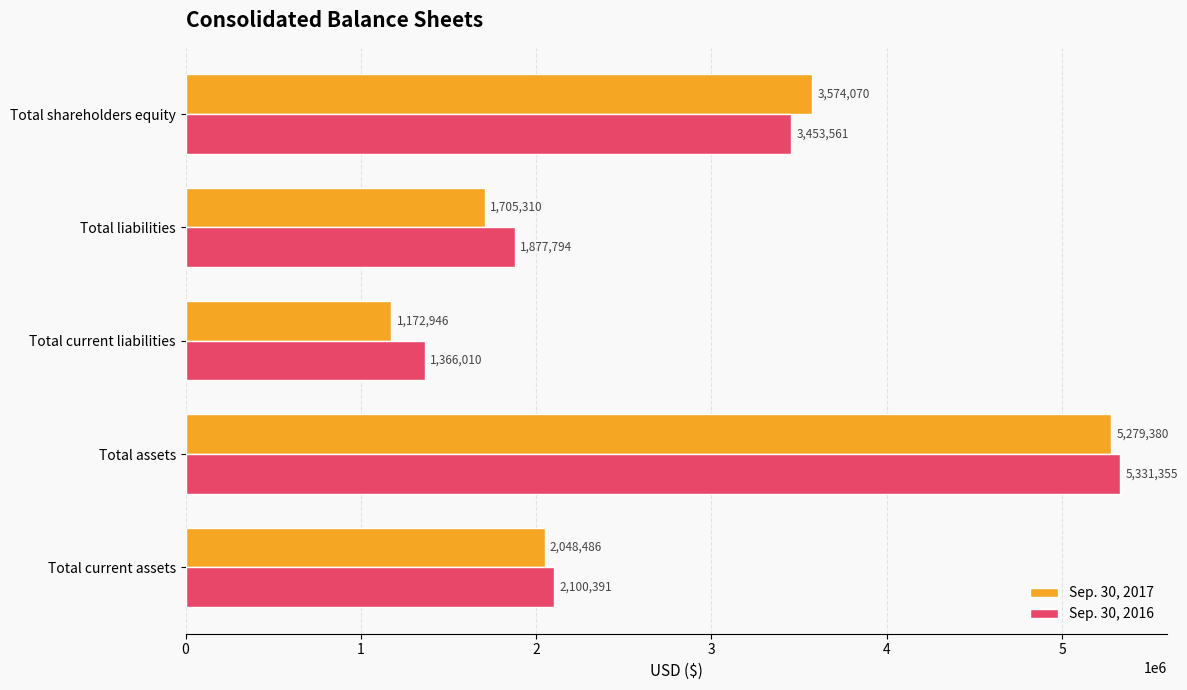

Which series changed the most between Total assets and Total shareholders equity?

Sep. 30, 2016